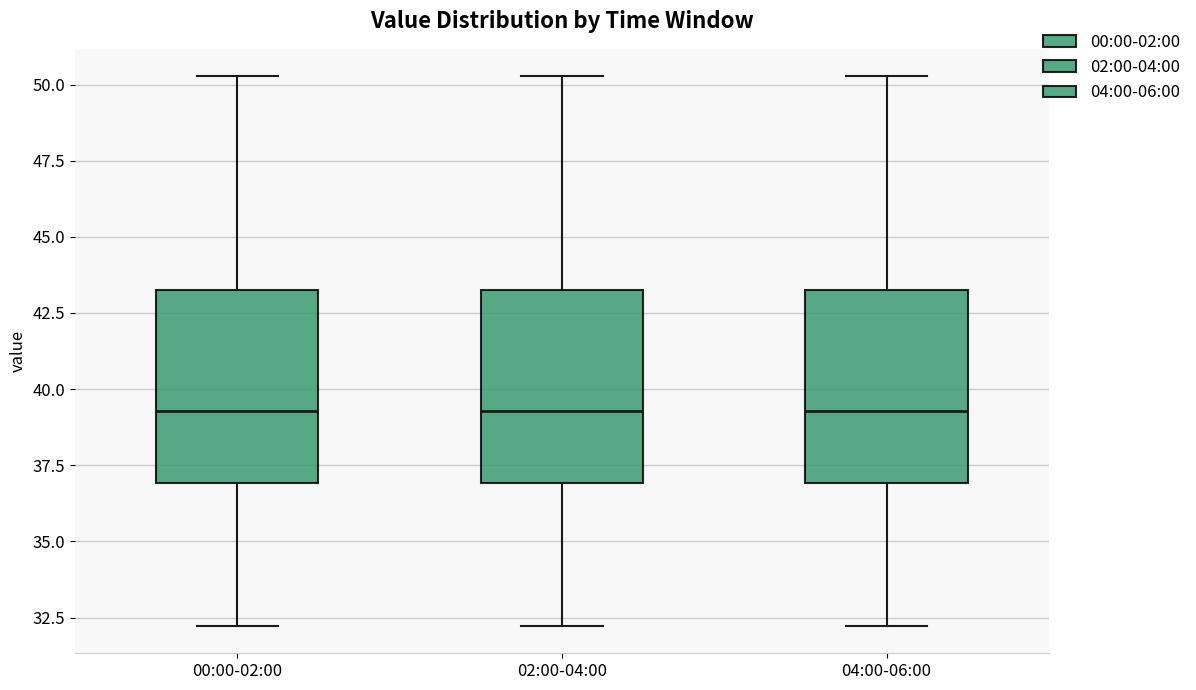

Reading left to right, read every box against the y-axis: the position of its median line, the range the box covers, and the ends of its whiskers. The values are not printed on the chart, so give them approximately, as read against the axis.

00:00-02:00: median 39.5, box 37.0 to 43.5, whiskers 32.0 to 50.5
02:00-04:00: median 39.5, box 37.0 to 43.5, whiskers 32.0 to 50.5
04:00-06:00: median 39.5, box 37.0 to 43.5, whiskers 32.0 to 50.5